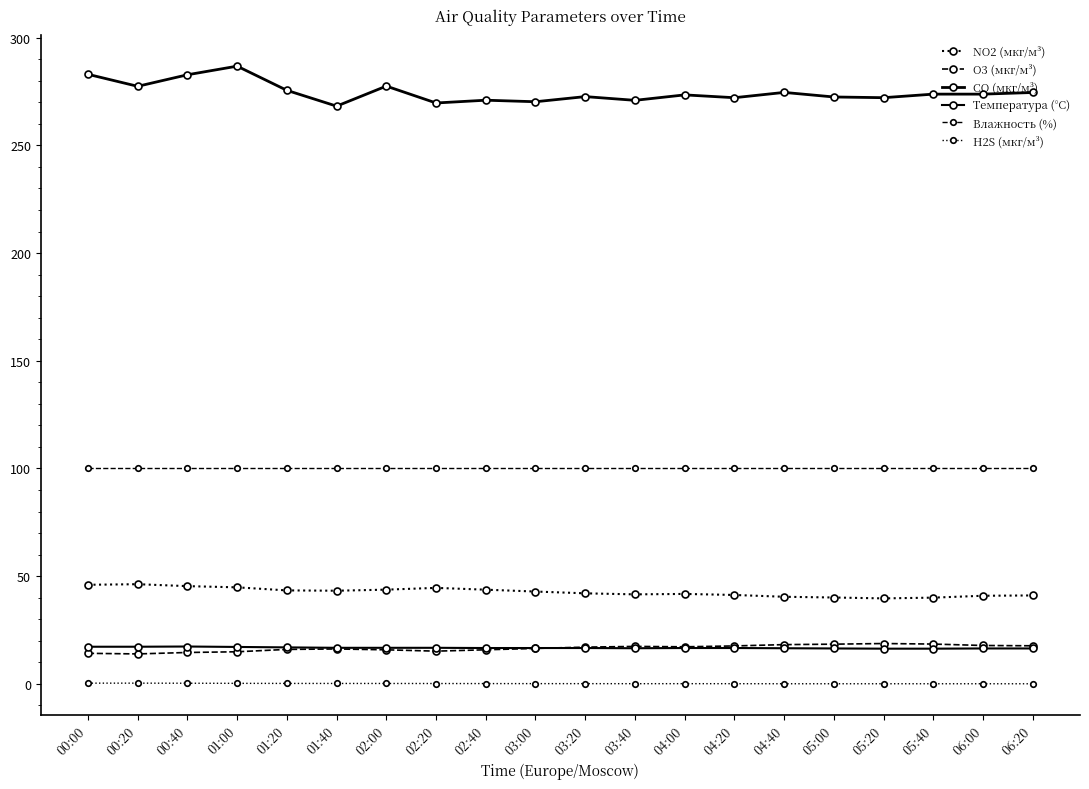

Where is the first local maximum for O3 (мкг/м³)?

01:40